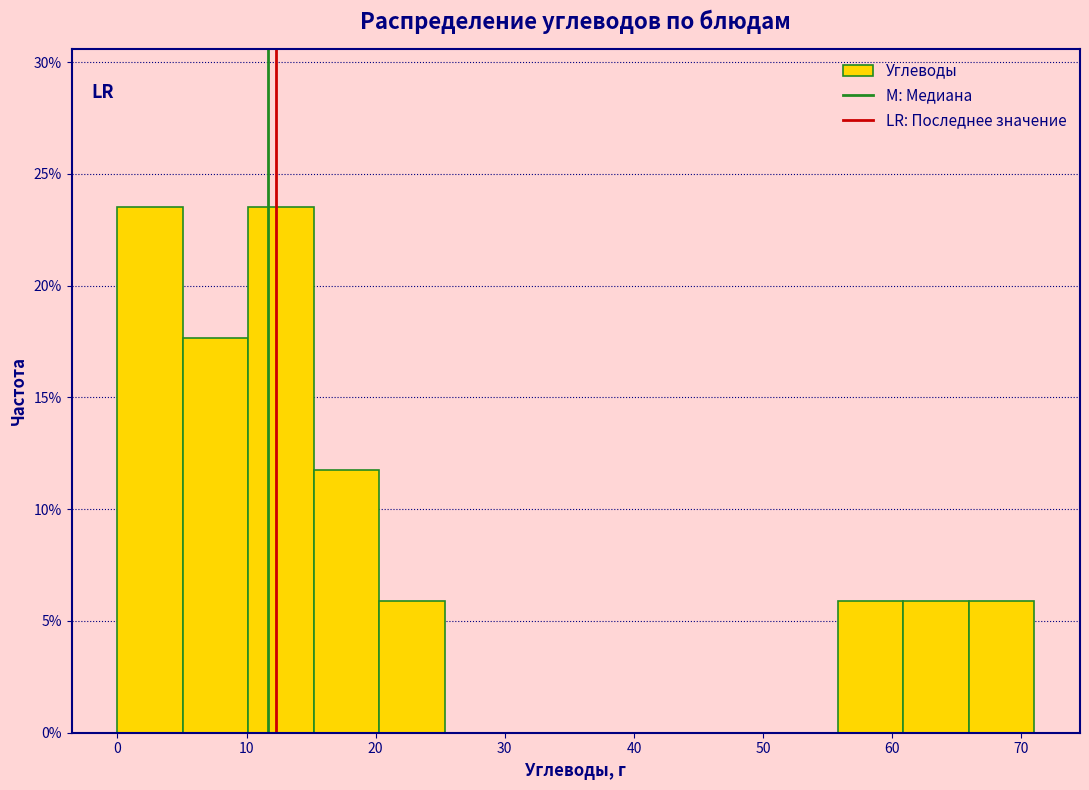

How tall is the bar that spans 61 to 66 on the x-axis? Neither the bar edges nor the heights are printed on the chart, so give them approximately, as read against the axes.

6.0